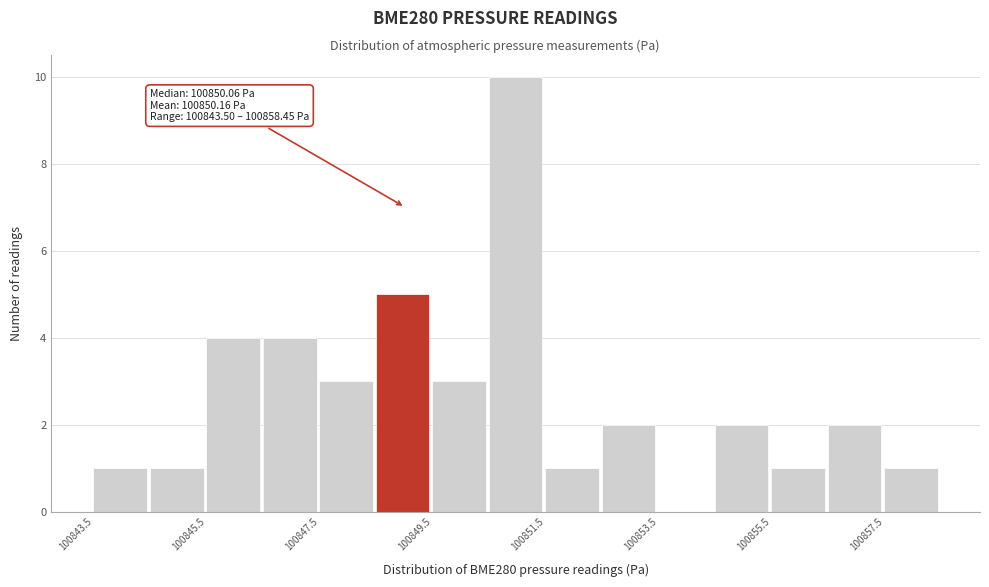

Over which range of the x-axis is the bar tallest?

100850.4 to 100851.4